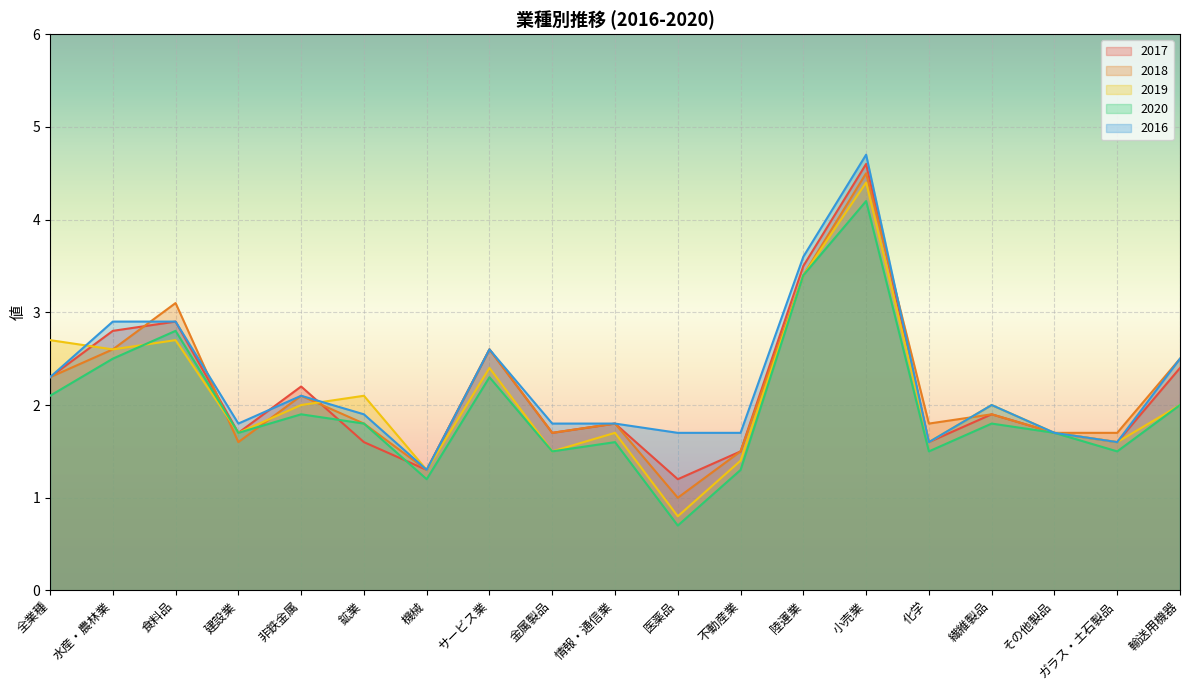

What is the sum of the 2017 values at 繊維製品 and 不動産業?

3.4